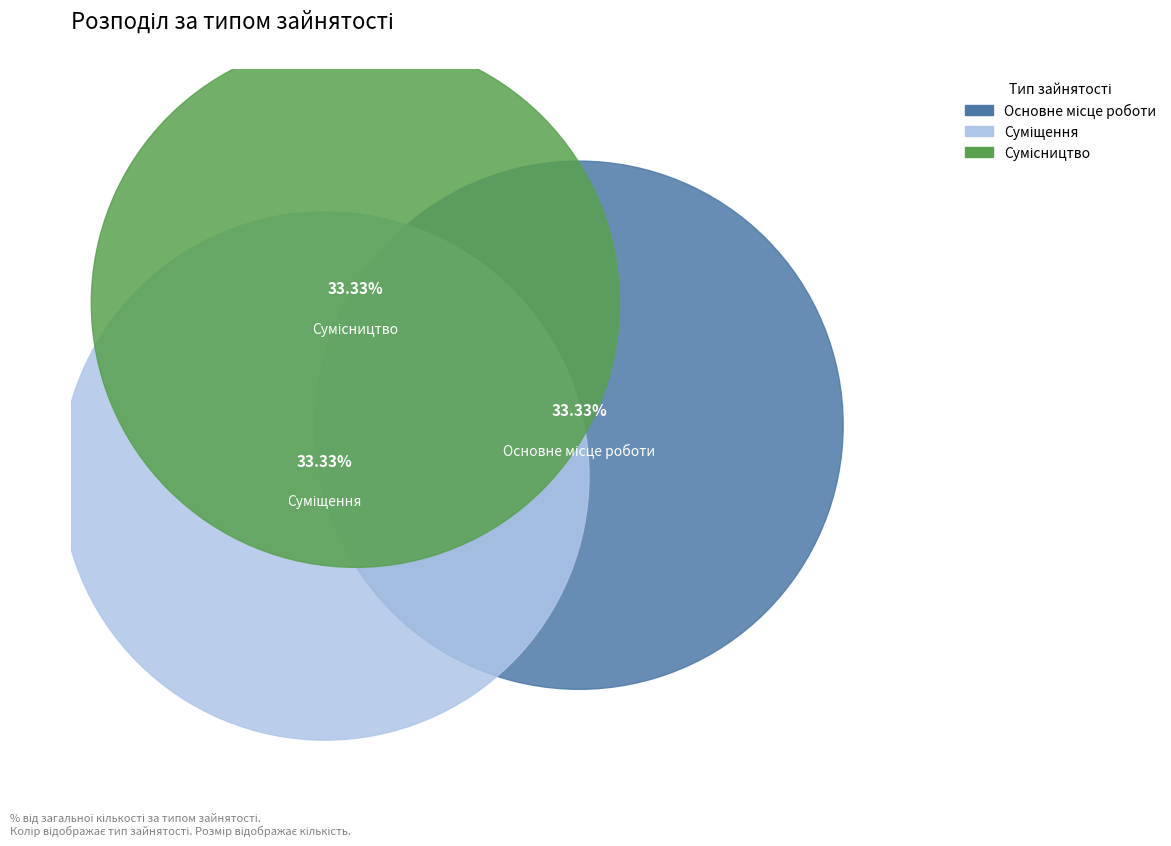

Which category has the smallest portion of the pie?

Основне місце роботи